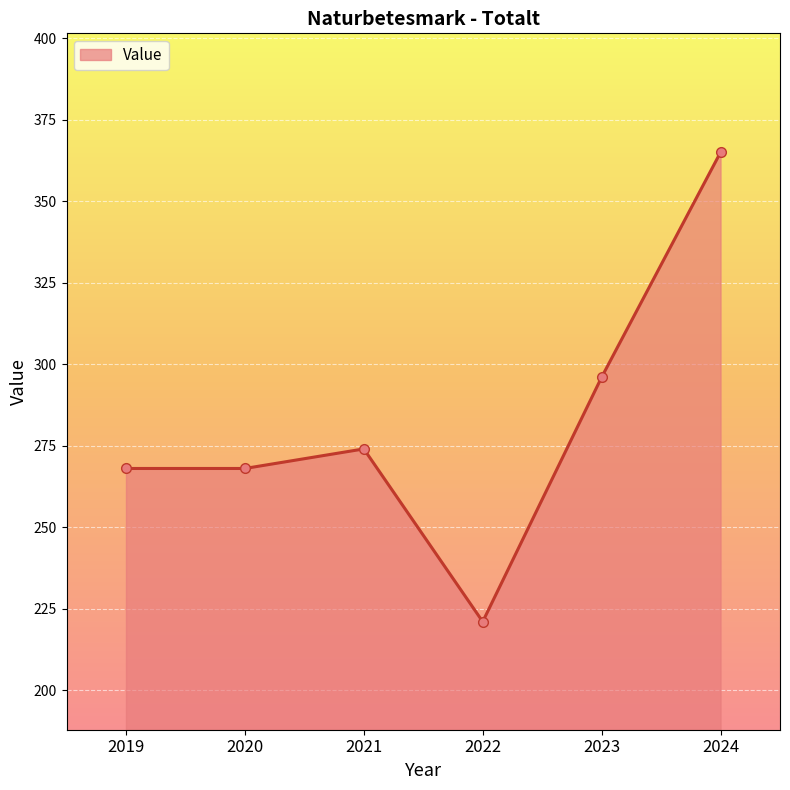

What value does the data have at 2021?

274